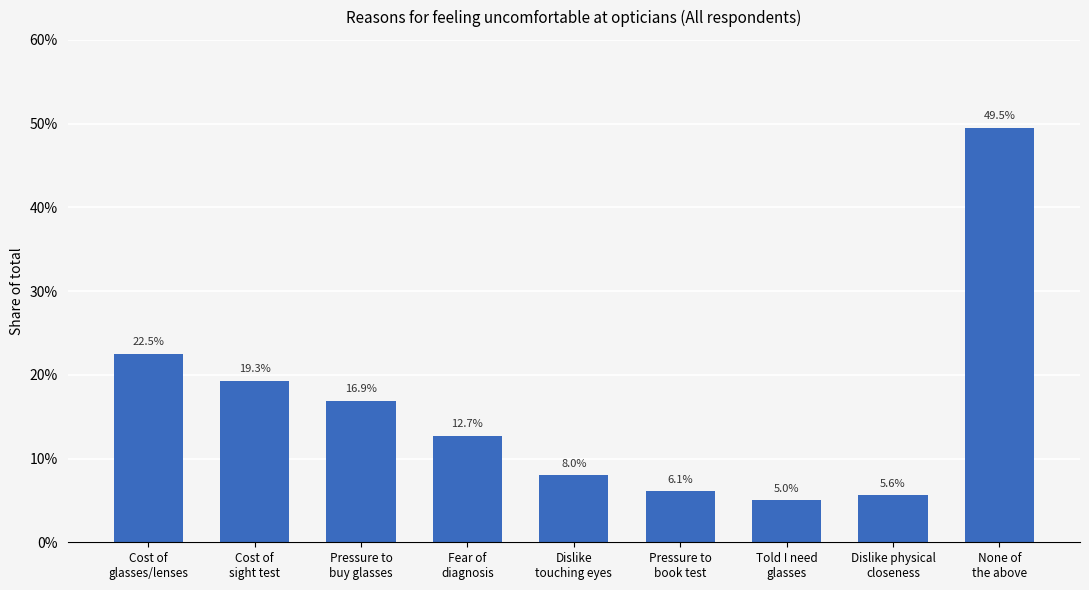

What is the sum of all values?

1.5